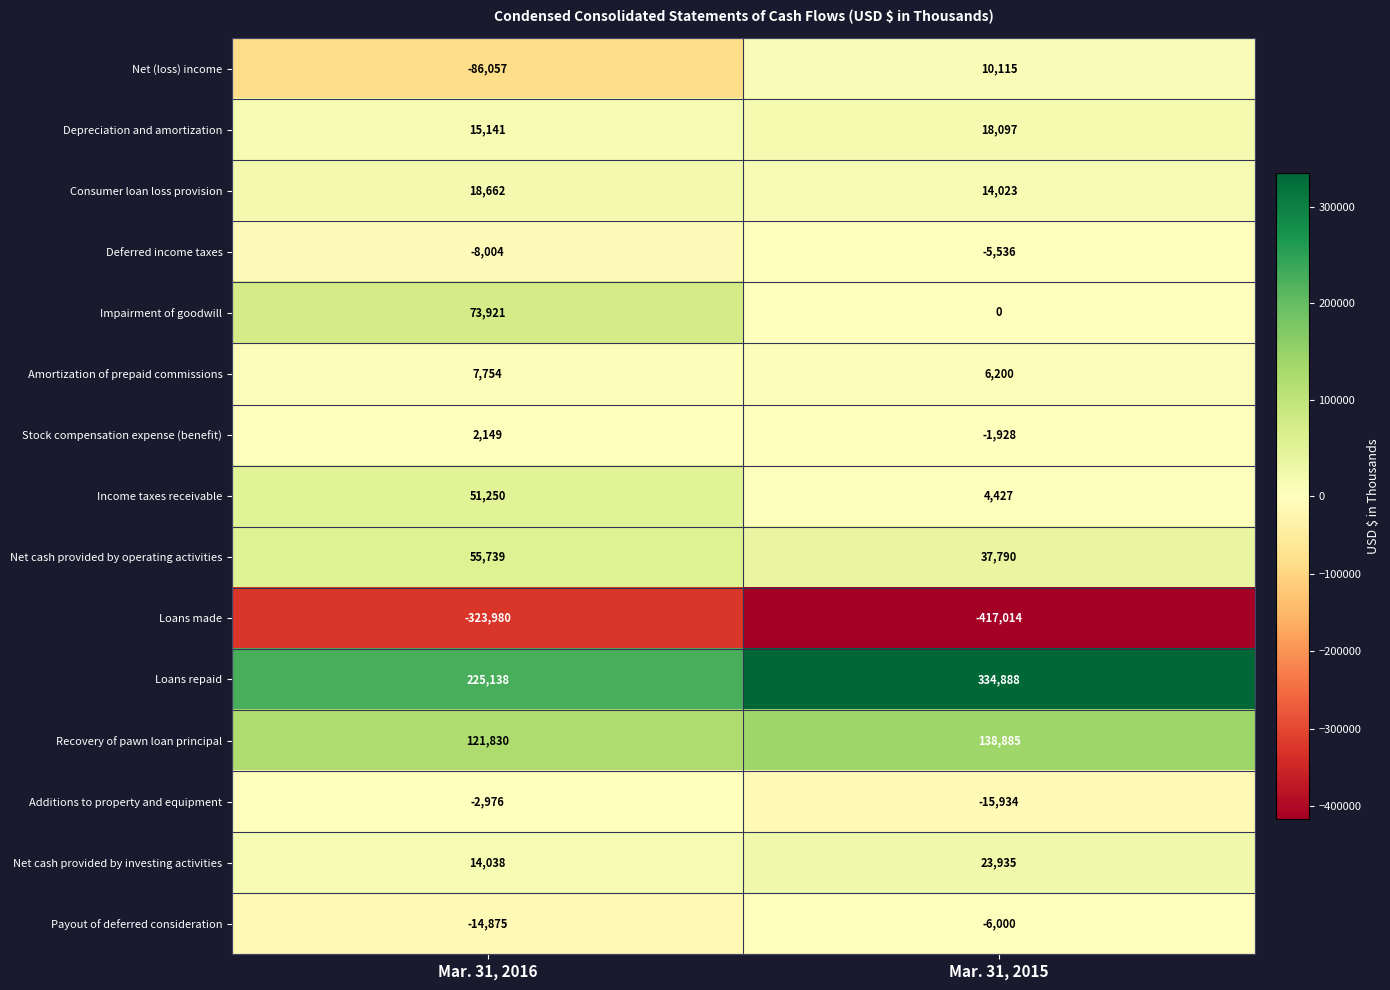

What is the approximate value of Stock compensation expense (benefit) at Mar. 31, 2016, to the nearest 100?

2100